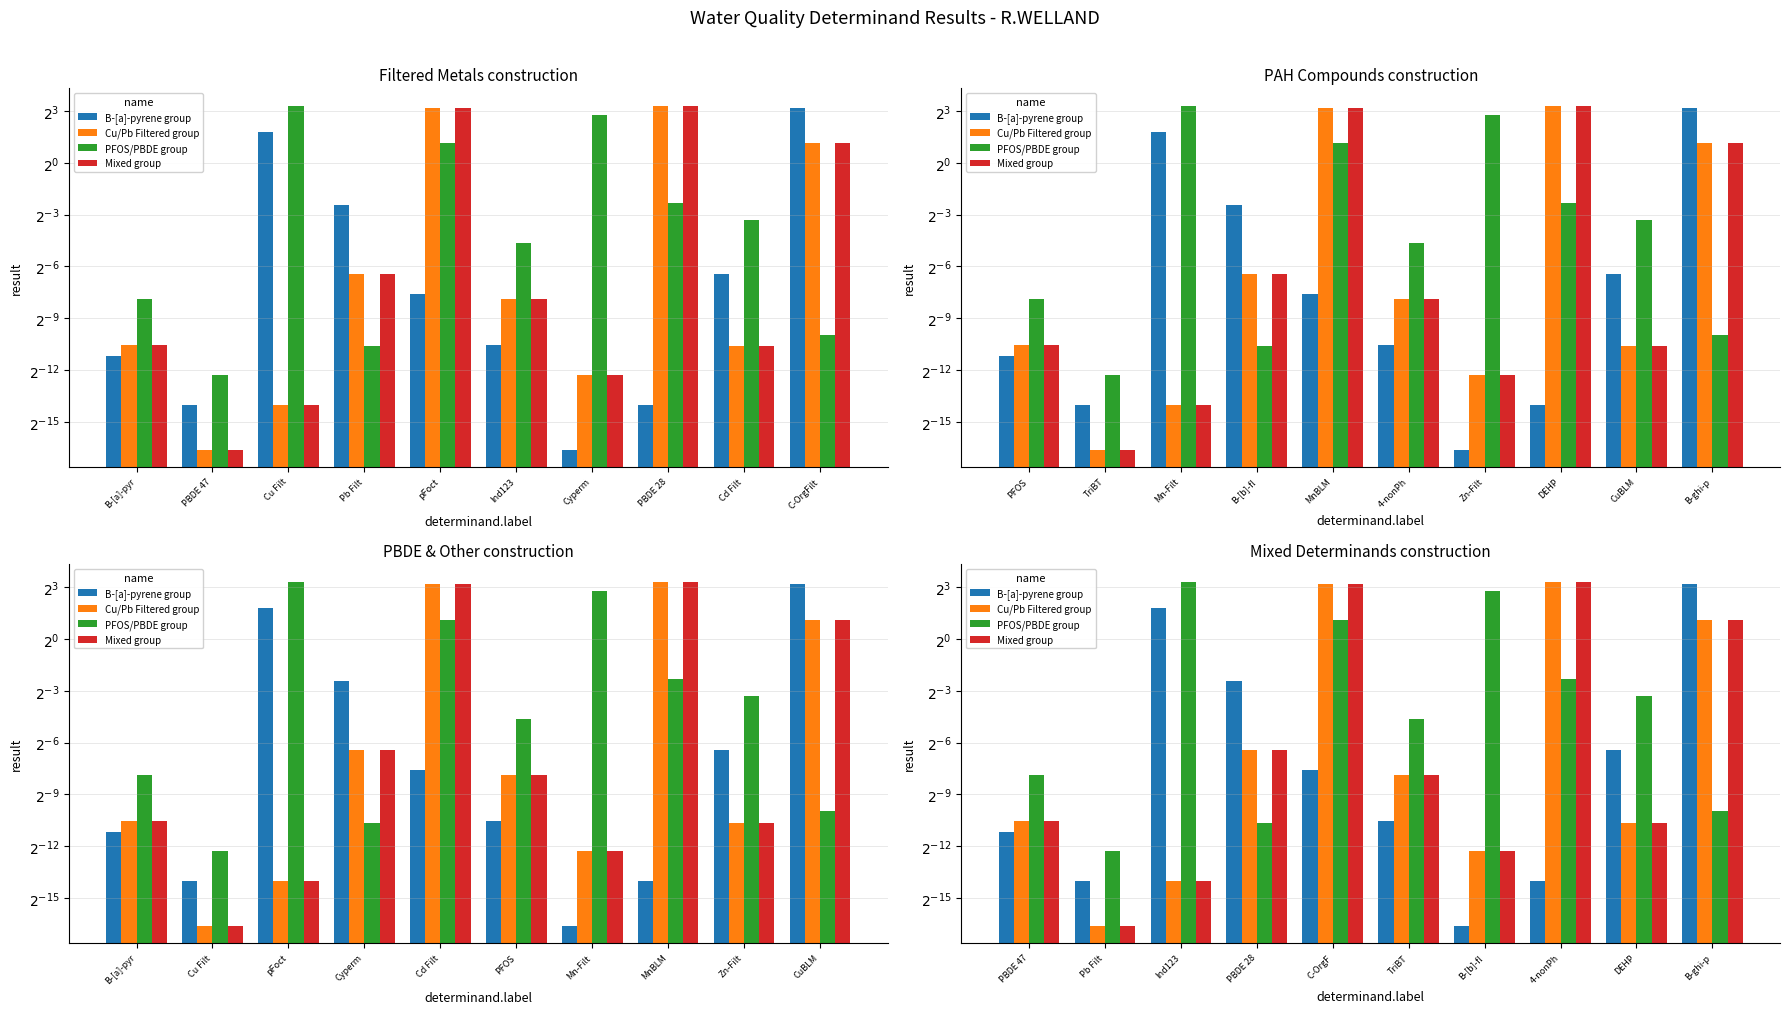

Which series has the largest range (max minus min)?

Cu/Pb Filtered group